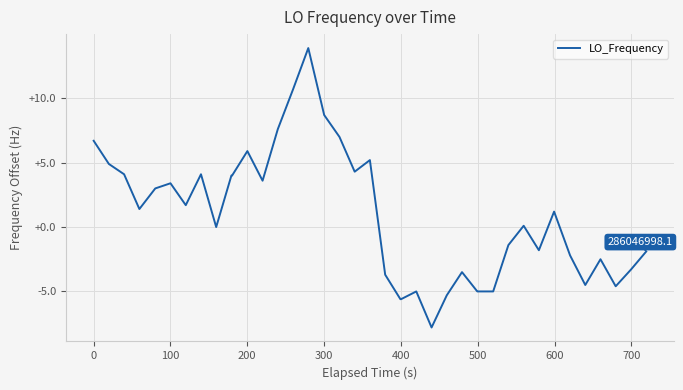

What is the greatest value displayed?

13.9